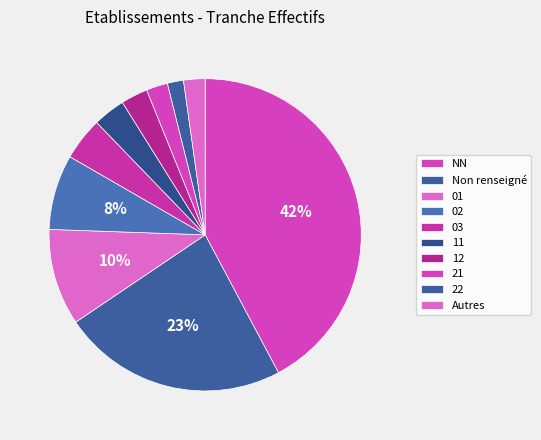

Does NN account for over 50% of the chart?

No